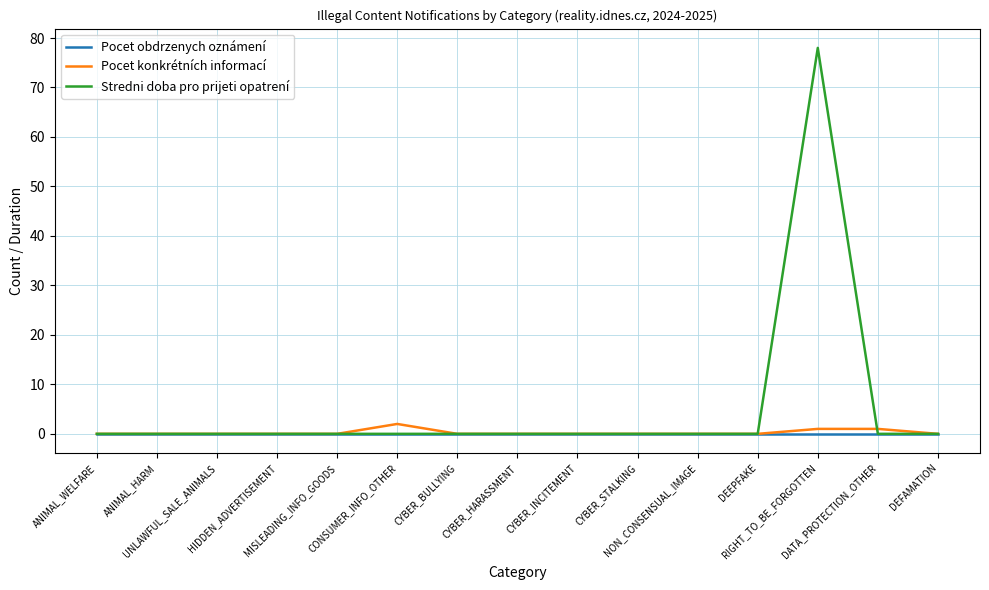

Which series has the largest total across all categories?

Stredni doba pro prijeti opatrení